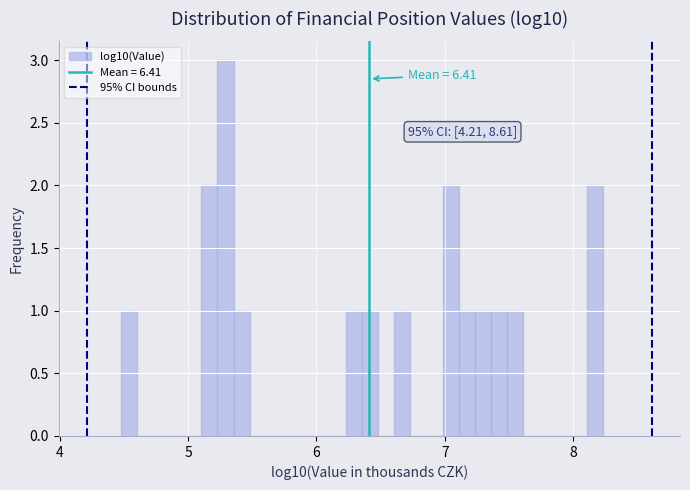

Read against the x-axis, roughly where is the centre of the tallest bar?

5.3